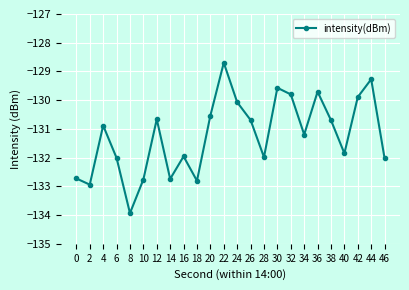

What is the difference between the values at 30 and 32?

0.2